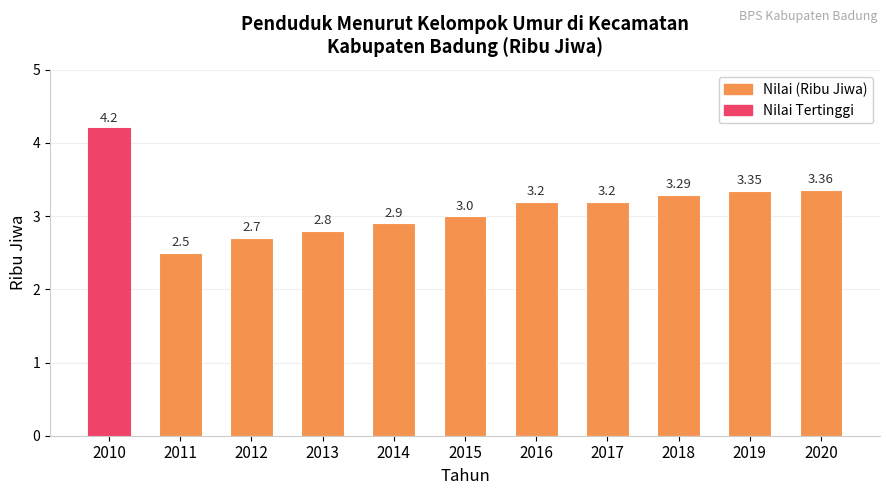

What is the average value?

3.1